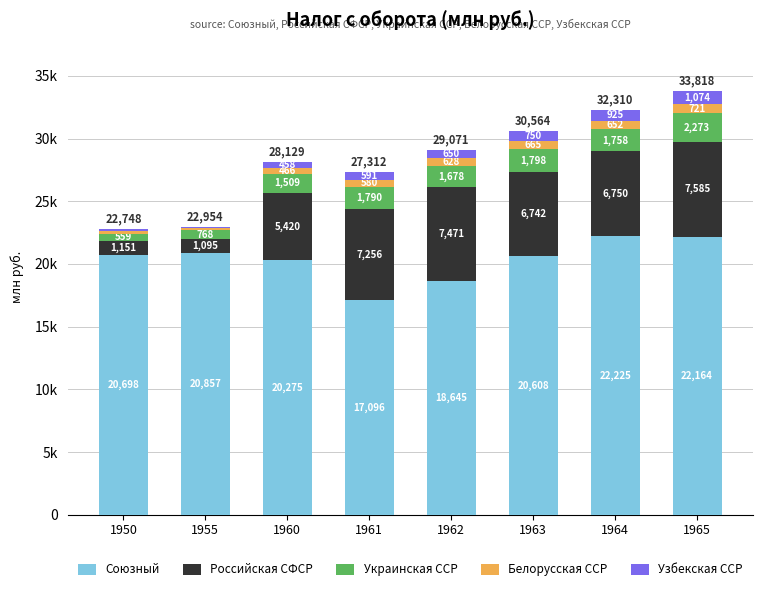

What are all the series names shown in the legend?

Союзный, Российская СФСР, Украинская ССР, Белорусская ССР, Узбекская ССР